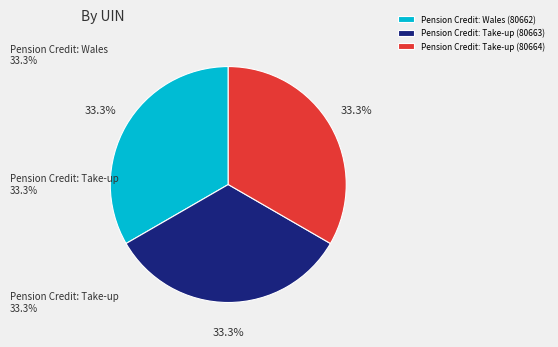

Approximately how many times larger is the value at Pension Credit: Take-up (80663) compared to Pension Credit: Take-up (80664)?

1.0